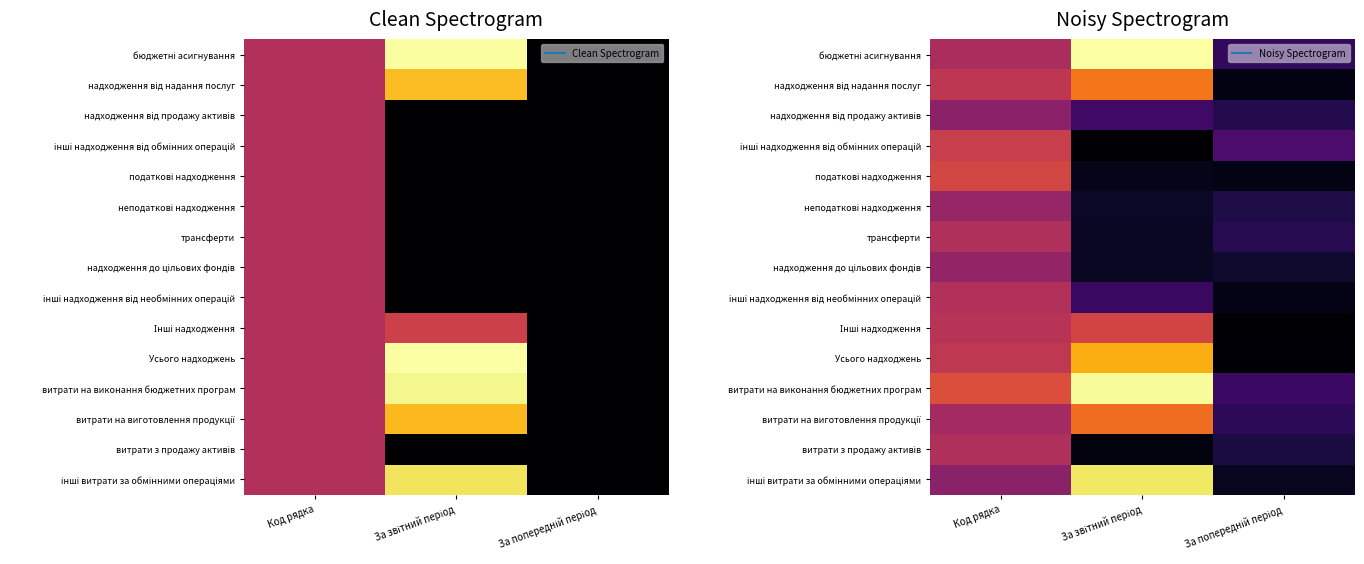

Which category has the highest value across all series?

За звітний період